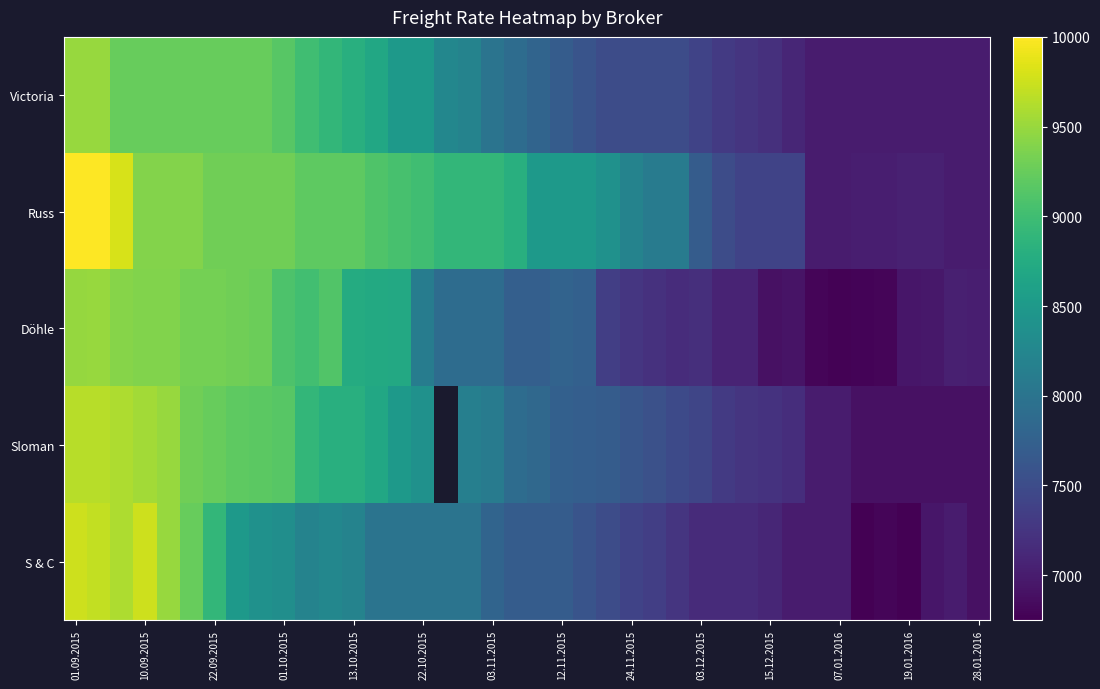

How many data points in Döhle are above 7780?

19